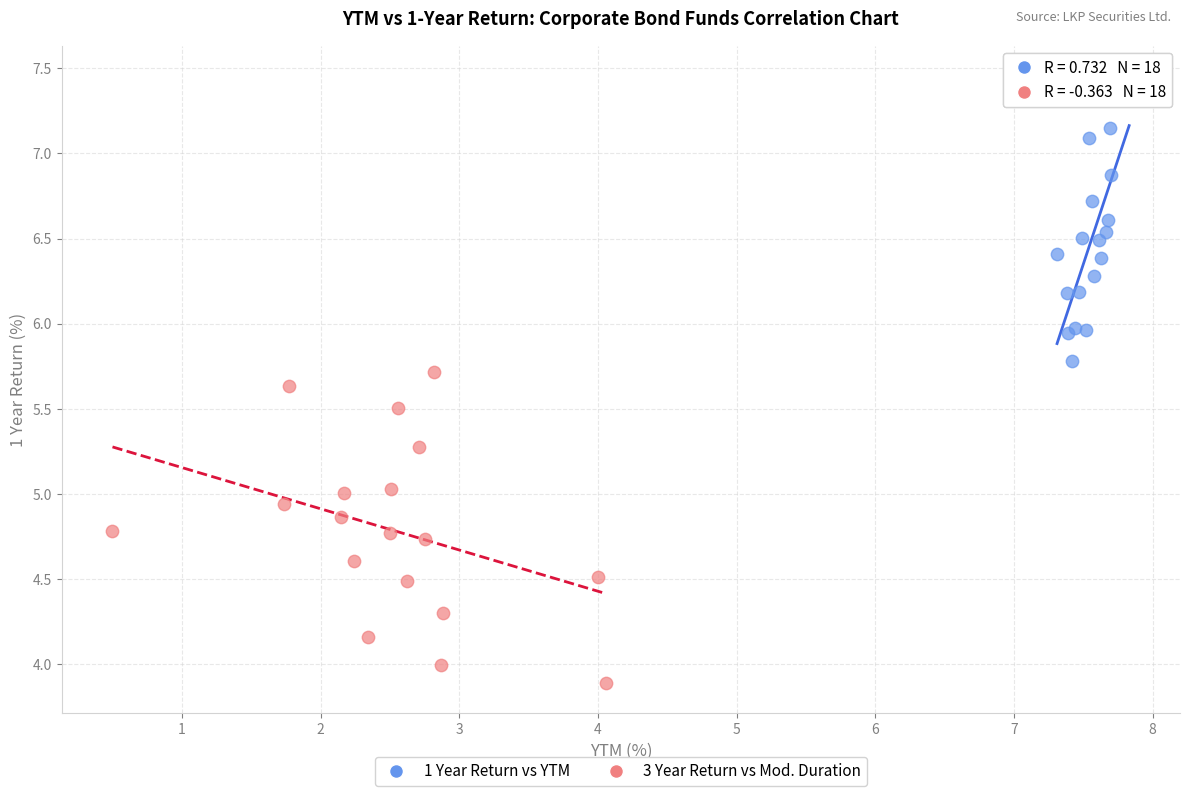

What are all the series names shown in the legend?

1 Year Return vs YTM, 3 Year Return vs Mod. Duration